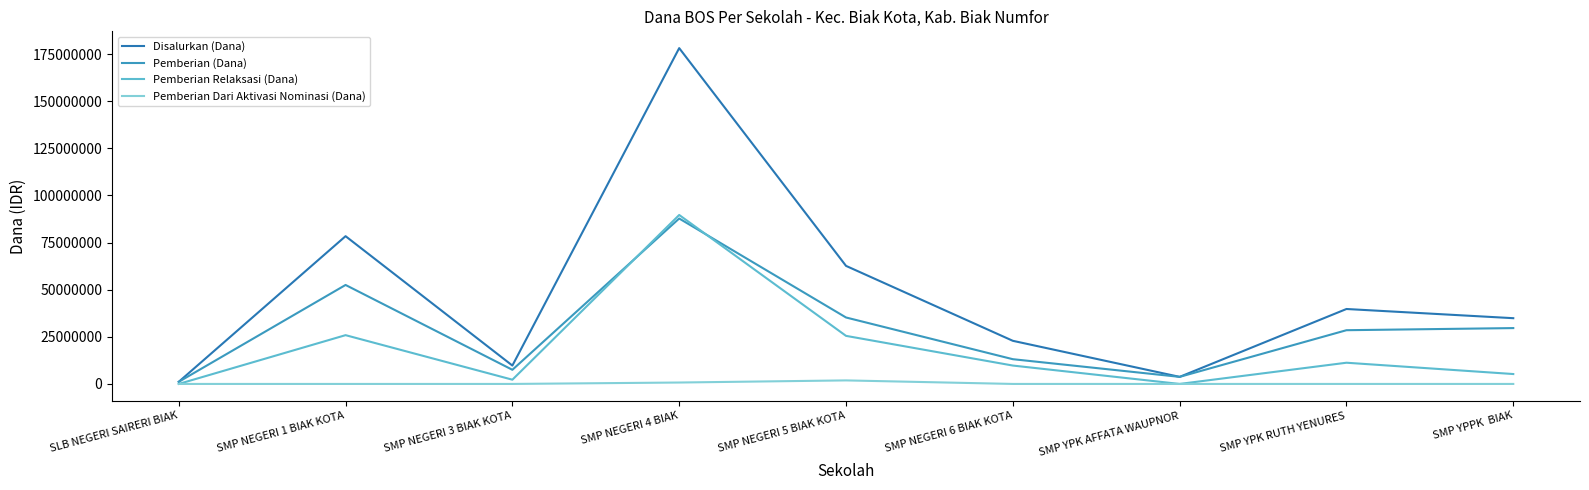

At SMP NEGERI 6 BIAK KOTA, list the series in order from largest to smallest.

Disalurkan (Dana), Pemberian (Dana), Pemberian Relaksasi (Dana), Pemberian Dari Aktivasi Nominasi (Dana)